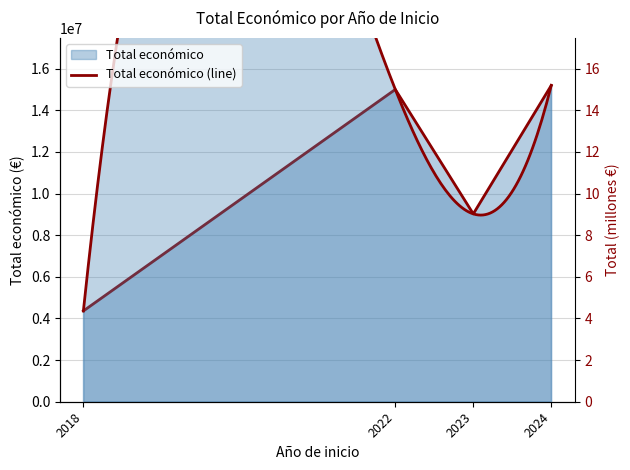

At which label does the data first exceed 15002553?

2024